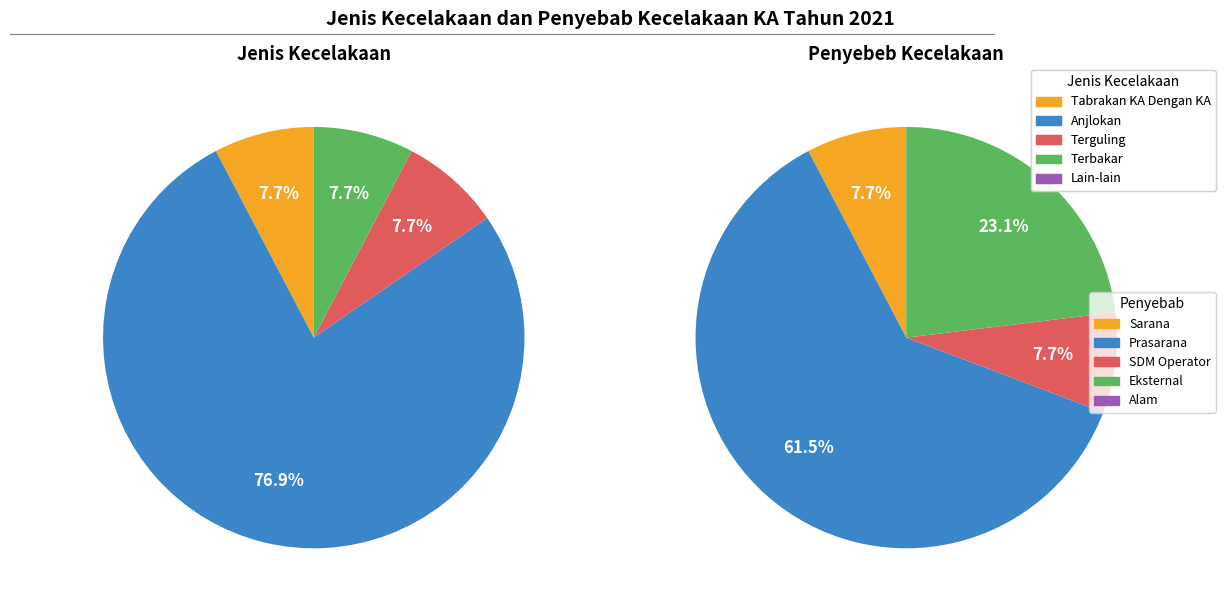

To the nearest percent, what is the difference between the 1 and 2 slice percentages?

54%